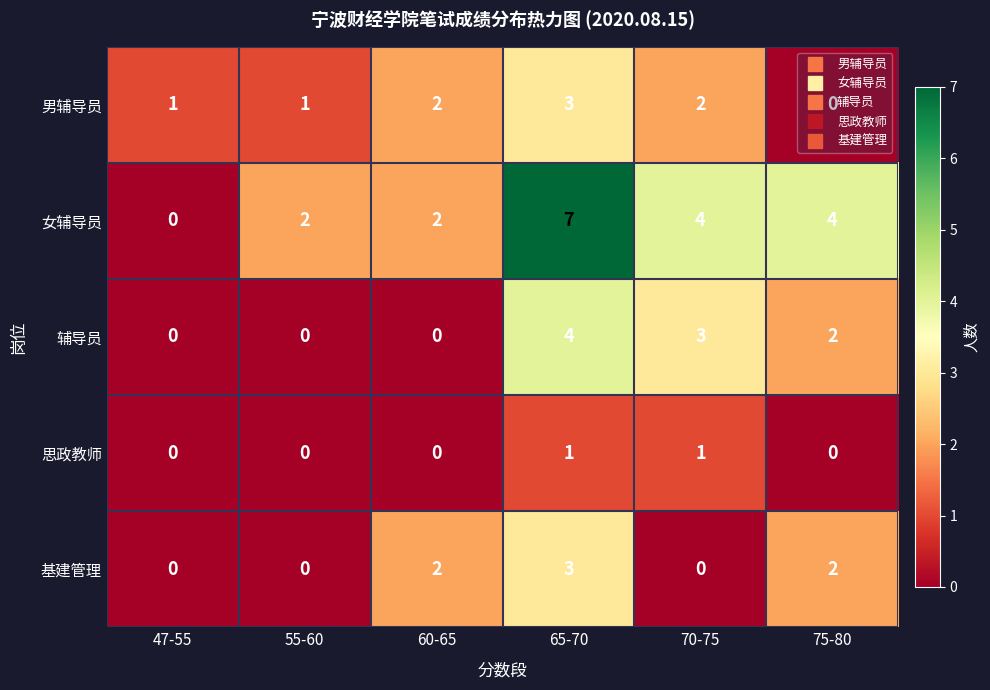

What is the sum of the 辅导员 values at 65-70 and 60-65?

4